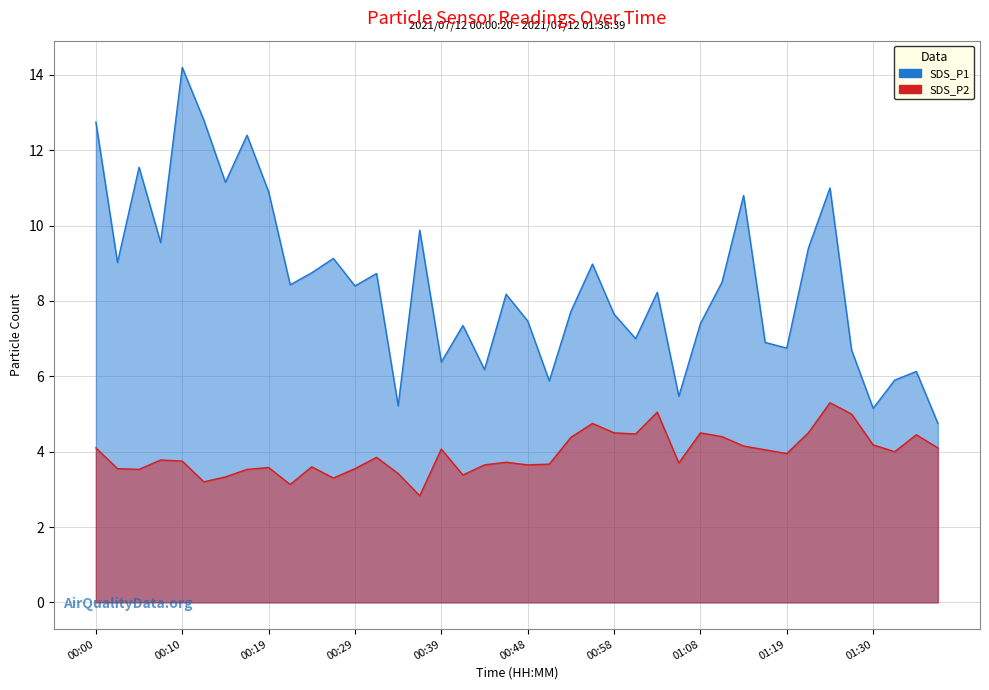

What position from the left is 01:03?

27